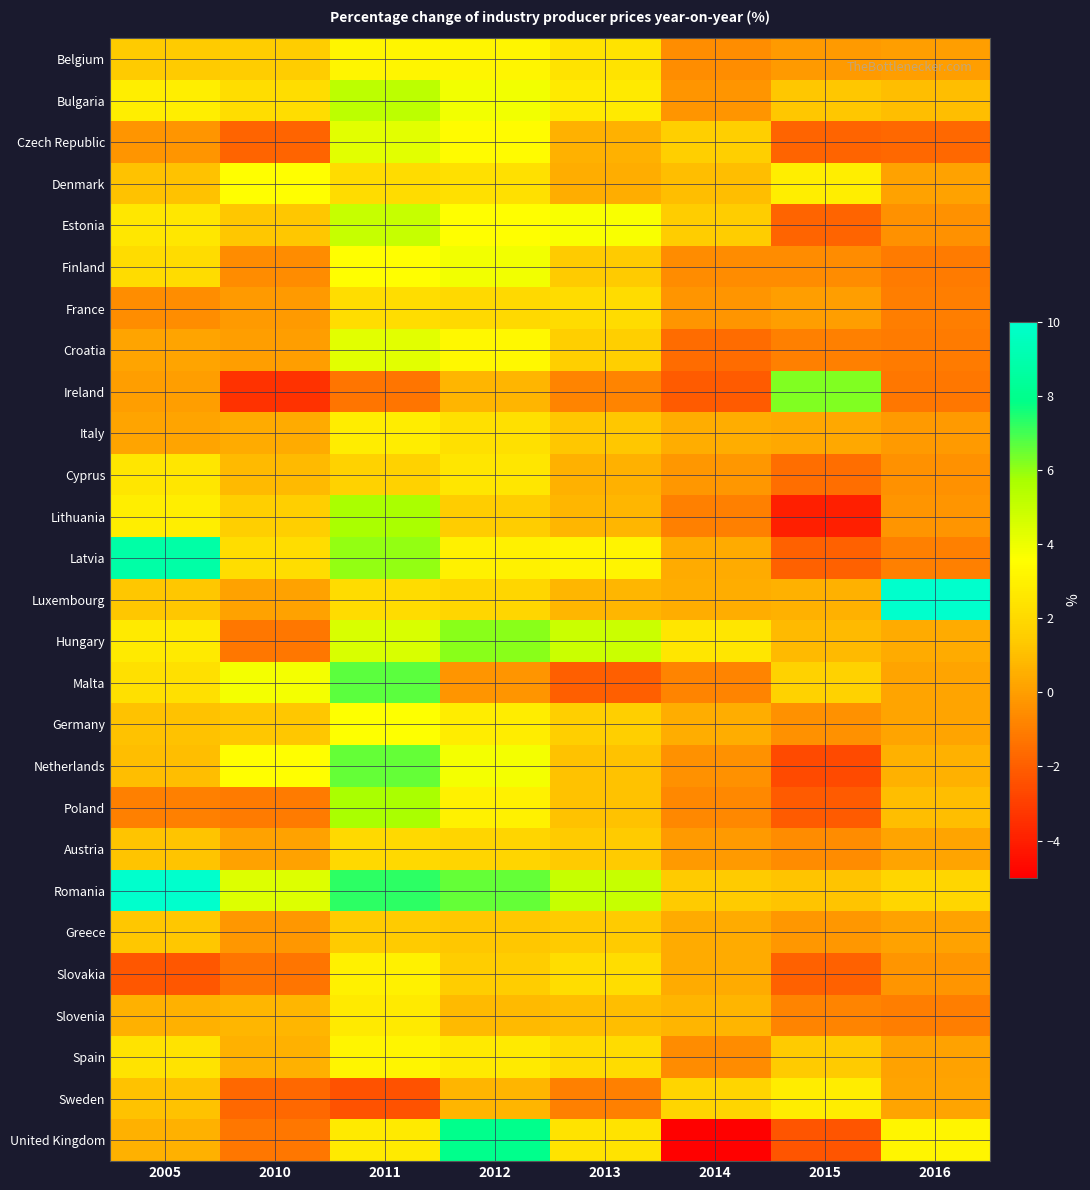

Reading left to right, what are all the values shown in this chart?

Belgium: 2005=1.4	2010=1.5	2011=3.2	2012=3.2	2013=2.4	2014=-0.5	2015=-0.1	2016=0.0
Bulgaria: 2005=2.9	2010=2.2	2011=5.2	2012=3.9	2013=2.7	2014=-0.3	2015=1.3	2016=1.0
Czech Republic: 2005=-0.3	2010=-1.8	2011=4.3	2012=3.4	2013=0.6	2014=1.6	2015=-1.8	2016=-1.7
Denmark: 2005=1.1	2010=3.5	2011=2.1	2012=2.3	2013=0.5	2014=1.0	2015=2.9	2016=0.1
Estonia: 2005=2.6	2010=1.3	2011=5.0	2012=3.5	2013=3.7	2014=1.5	2015=-1.8	2016=-0.4
Finland: 2005=2.1	2010=-0.6	2011=3.5	2012=3.9	2013=1.4	2014=-0.6	2015=-0.6	2016=-1.1
France: 2005=-0.5	2010=-0.1	2011=2.2	2012=2.0	2013=2.1	2014=-0.3	2015=0.0	2016=-1.0
Croatia: 2005=0.2	2010=0.0	2011=4.3	2012=3.3	2013=1.6	2014=-1.6	2015=-0.9	2016=-1.1
Ireland: 2005=0.0	2010=-3.4	2011=-1.3	2012=0.7	2013=-0.8	2014=-2.1	2015=6.2	2016=-1.2
Italy: 2005=0.2	2010=0.4	2011=2.8	2012=2.3	2013=1.3	2014=0.5	2015=0.3	2016=-0.1
Cyprus: 2005=2.5	2010=0.9	2011=1.7	2012=2.5	2013=0.6	2014=-0.2	2015=-1.5	2016=-0.4
Lithuania: 2005=2.9	2010=1.6	2011=5.7	2012=1.5	2013=0.8	2014=-0.9	2015=-4.0	2016=-0.3
Latvia: 2005=8.8	2010=2.2	2011=6.0	2012=3.0	2013=3.1	2014=0.4	2015=-1.9	2016=-0.9
Luxembourg: 2005=1.3	2010=0.1	2011=2.1	2012=1.9	2013=0.8	2014=0.5	2015=0.6	2016=10.1
Hungary: 2005=2.7	2010=-1.2	2011=4.5	2012=6.1	2013=4.9	2014=2.5	2015=0.9	2016=0.4
Malta: 2005=2.3	2010=3.8	2011=6.7	2012=-0.3	2013=-2.0	2014=-0.8	2015=1.7	2016=0.2
Germany: 2005=1.1	2010=1.3	2011=3.6	2012=2.8	2013=1.6	2014=0.5	2015=-0.4	2016=0.2
Netherlands: 2005=1.0	2010=3.5	2011=6.6	2012=3.8	2013=1.1	2014=-0.4	2015=-2.6	2016=0.6
Poland: 2005=-0.9	2010=-1.1	2011=5.7	2012=3.0	2013=1.1	2014=-0.7	2015=-2.1	2016=1.0
Austria: 2005=1.2	2010=0.1	2011=2.0	2012=1.8	2013=1.4	2014=-0.1	2015=-0.6	2016=0.2
Romania: 2005=16.9	2010=4.4	2011=7.3	2012=6.6	2013=5.0	2014=1.4	2015=1.2	2016=1.9
Greece: 2005=1.3	2010=-0.2	2011=1.4	2012=1.3	2013=1.4	2014=0.4	2015=-0.2	2016=0.1
Slovakia: 2005=-2.2	2010=-1.3	2011=3.0	2012=1.5	2013=2.2	2014=0.4	2015=-1.9	2016=-0.3
Slovenia: 2005=0.6	2010=0.8	2011=2.7	2012=0.9	2013=1.0	2014=0.7	2015=-0.8	2016=-1.0
Spain: 2005=2.4	2010=0.6	2011=3.2	2012=2.7	2013=2.1	2014=-0.6	2015=1.4	2016=0.1
Sweden: 2005=1.1	2010=-1.7	2011=-2.4	2012=0.7	2013=-0.9	2014=1.8	2015=2.8	2016=0.2
United Kingdom: 2005=0.6	2010=-1.2	2011=2.7	2012=8.0	2013=2.4	2014=-4.9	2015=-2.3	2016=3.2